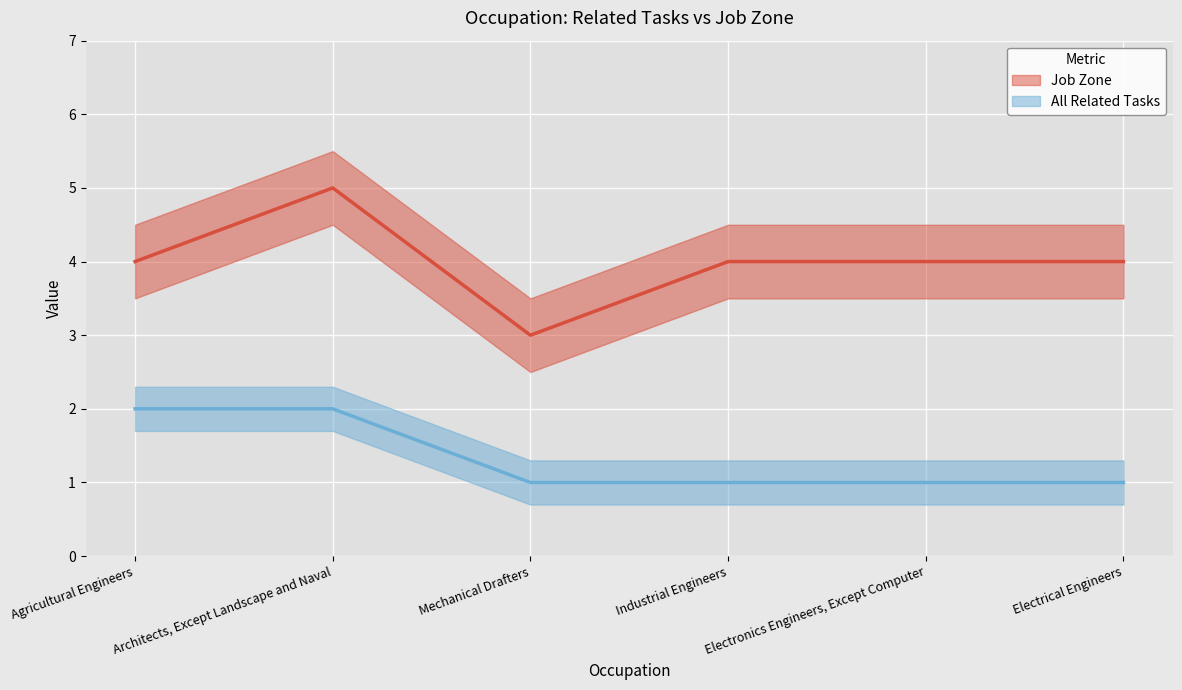

What are all the series names shown in the legend?

Job Zone, All Related Tasks